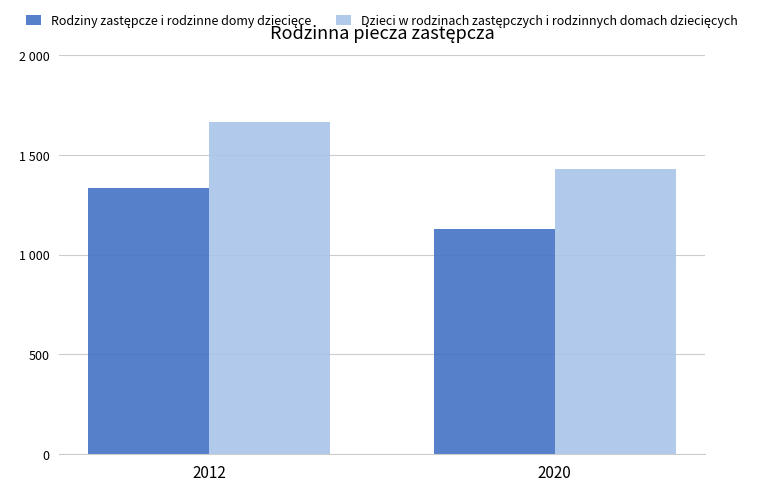

Are the bars horizontal?

No